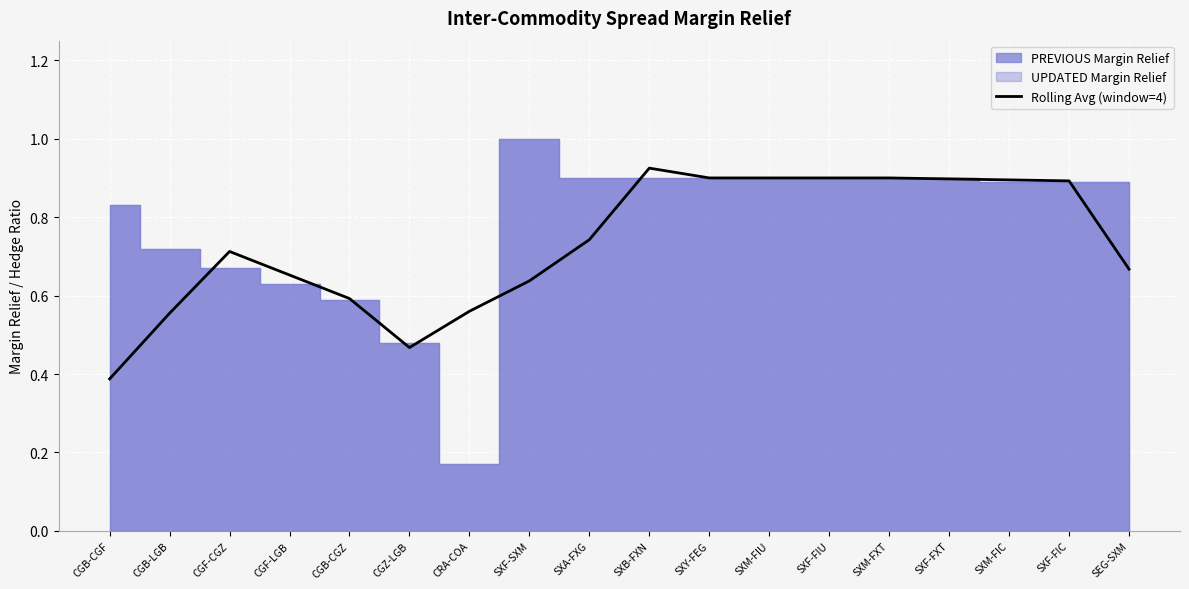

What is the label of the 16th point from the right?

CGF-CGZ